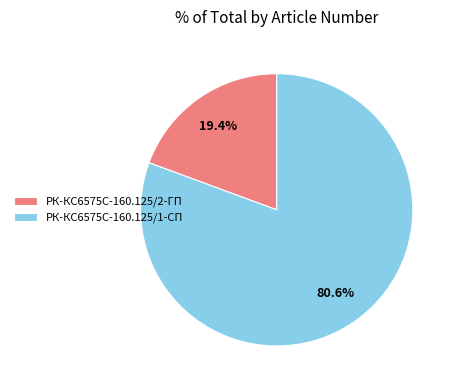

How much of the chart is everything except РК-КС6575С-160.125/2-ГП?

80.6%